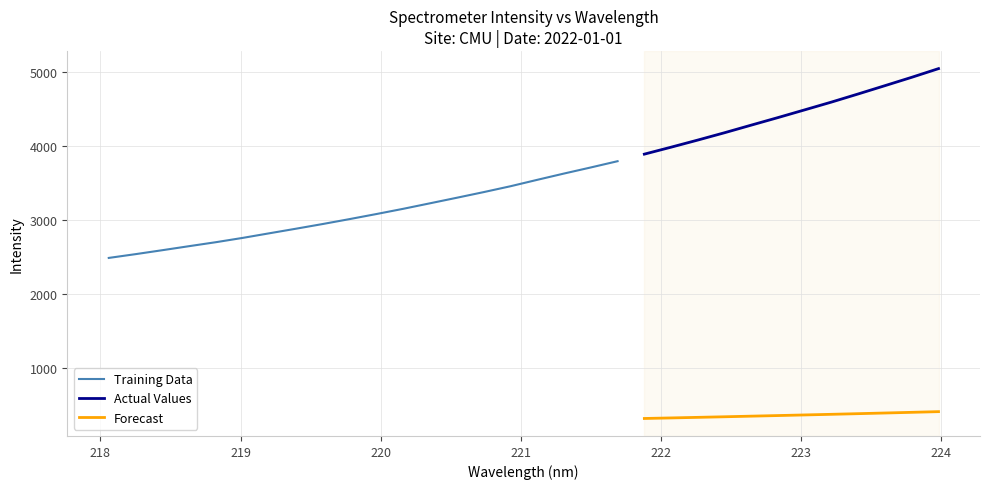

Approximately how many times larger is the value at 219.589 compared to 219.3979?

1.0